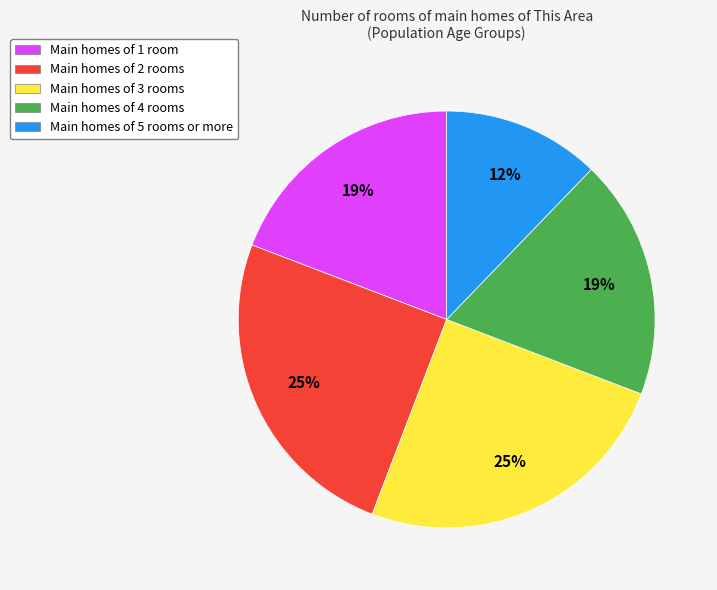

Count the number of slices in the pie.

5